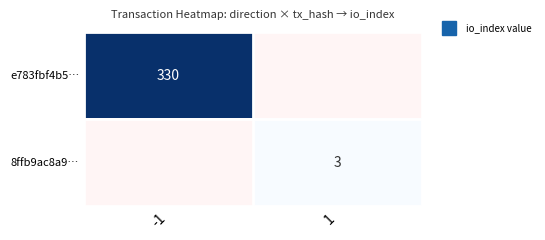

What is the smallest value displayed?

3.0